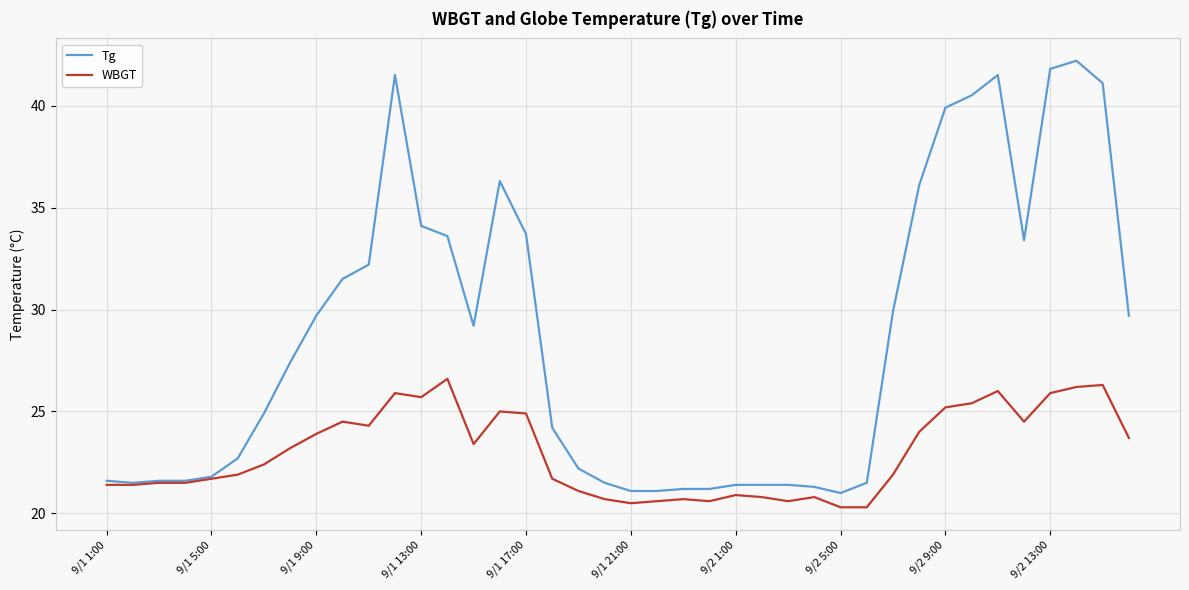

How many lines are shown in the chart?

2